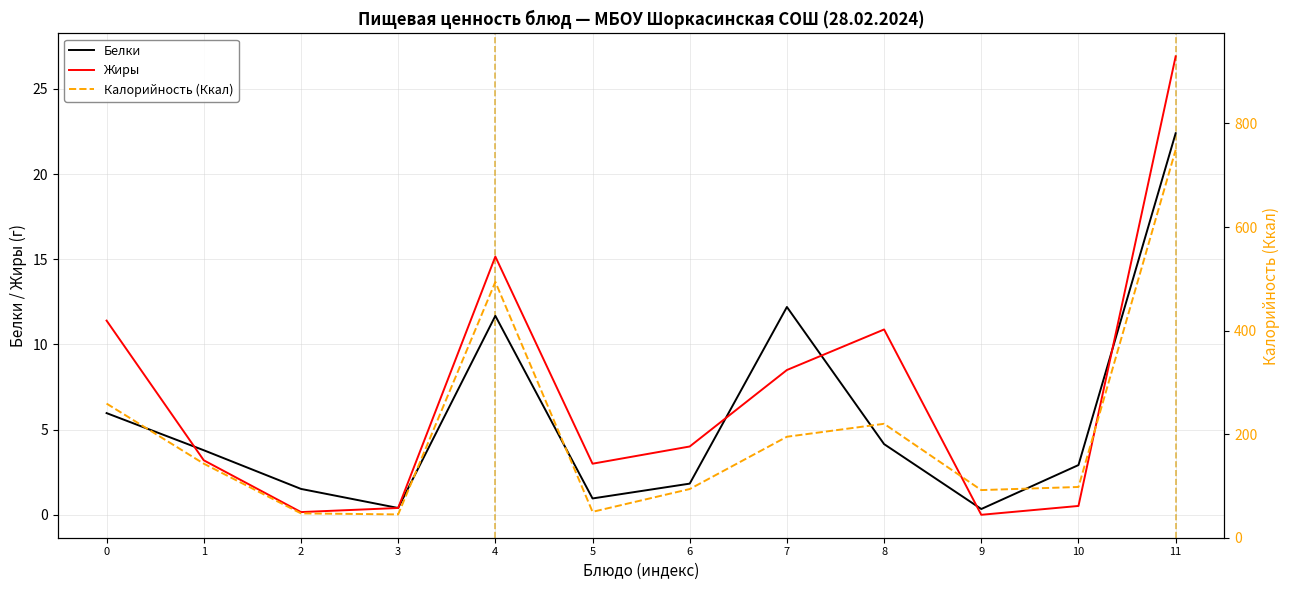

Is it true that Калорийность (Ккал) equals 749.0 at 11?

True